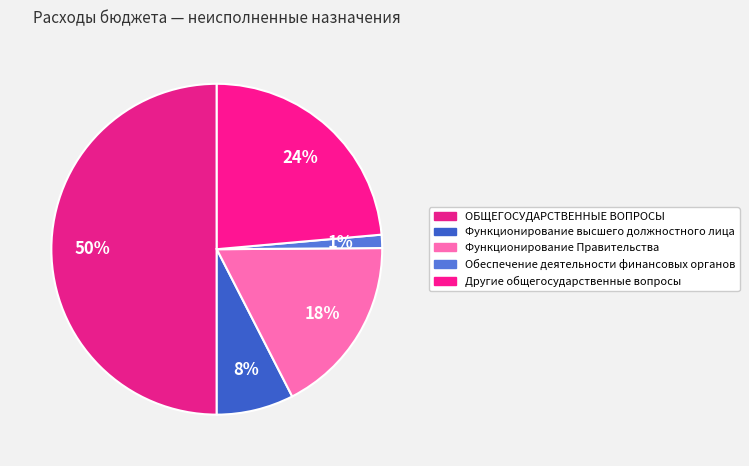

To the nearest percent, what portion does Обеспечение деятельности финансовых органов represent?

1%